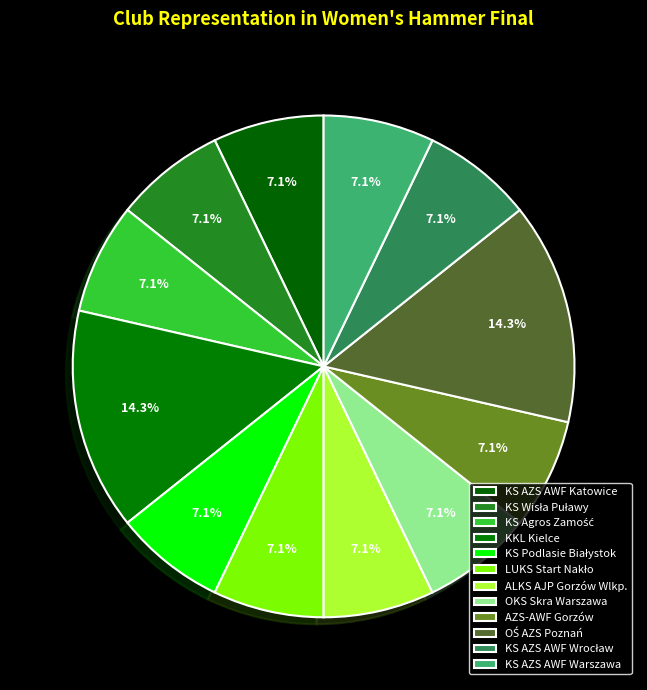

What percentage is the ALKS AJP Gorzów Wlkp. slice, to the nearest percent?

7%